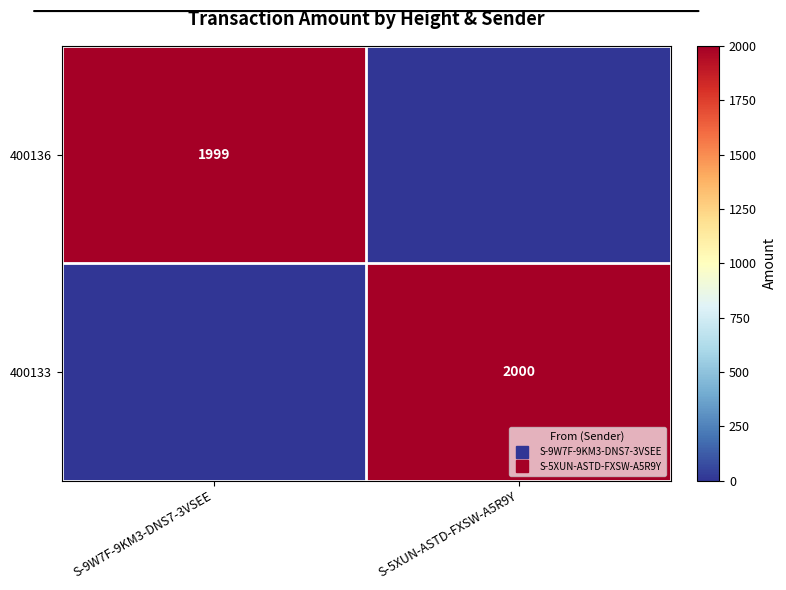

List the series in order of their peak value, highest first.

400133, 400136